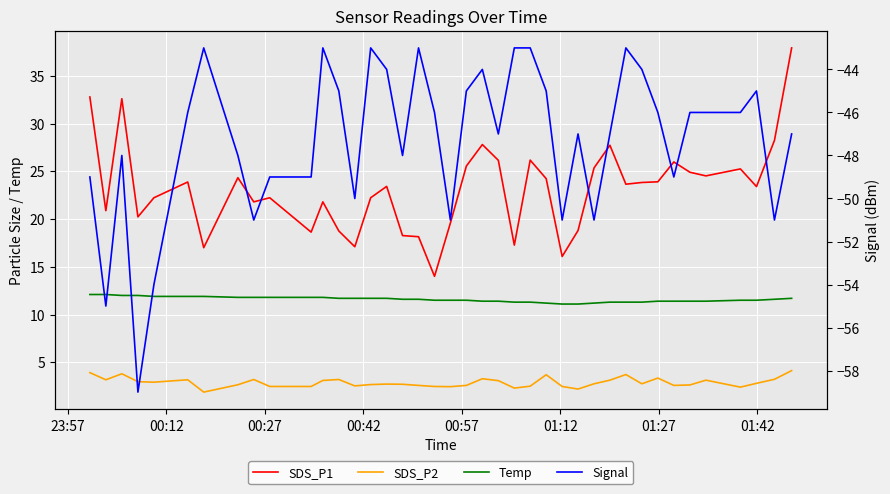

What are all the series names shown in the legend?

SDS_P1, SDS_P2, Temp, Signal